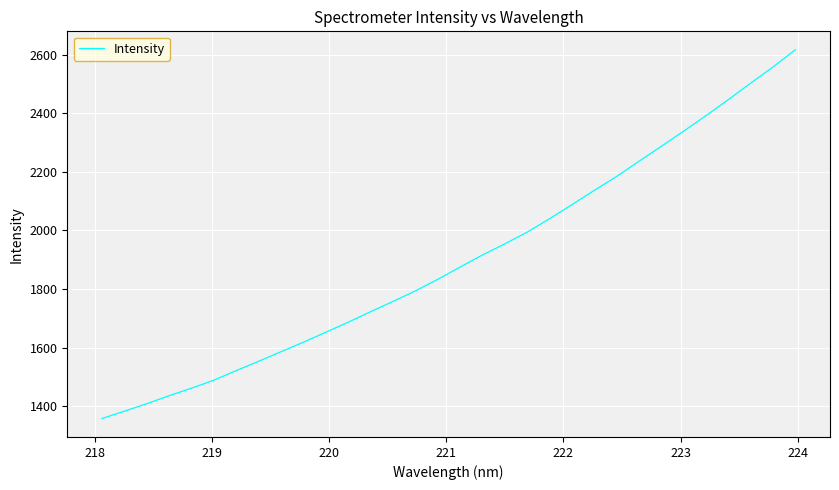

What is the minimum value shown in the chart?

1357.4